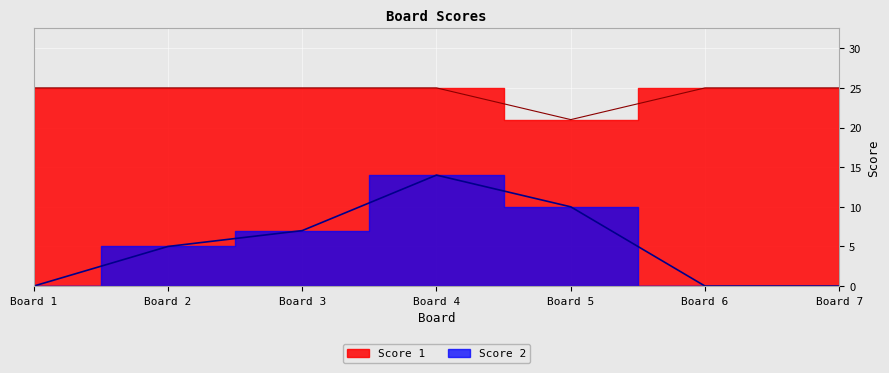

The value of Score 2 at Board 1 is 0. True or false?

True